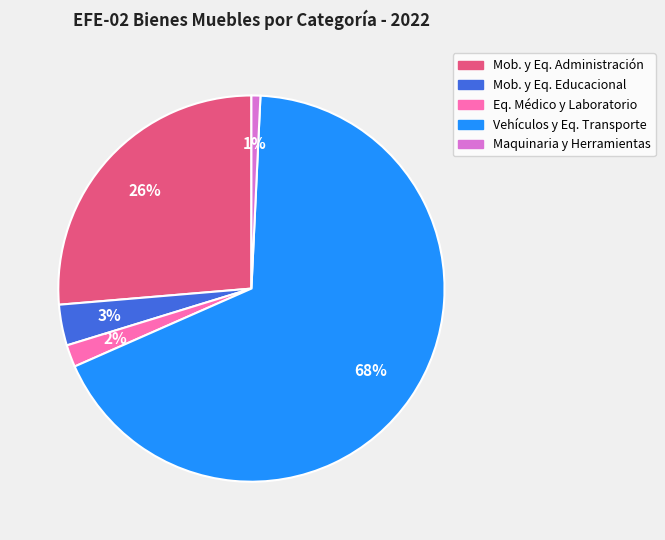

Approximately how many times larger is the value at Vehículos y Eq. Transporte compared to Mob. y Eq. Administración?

2.6